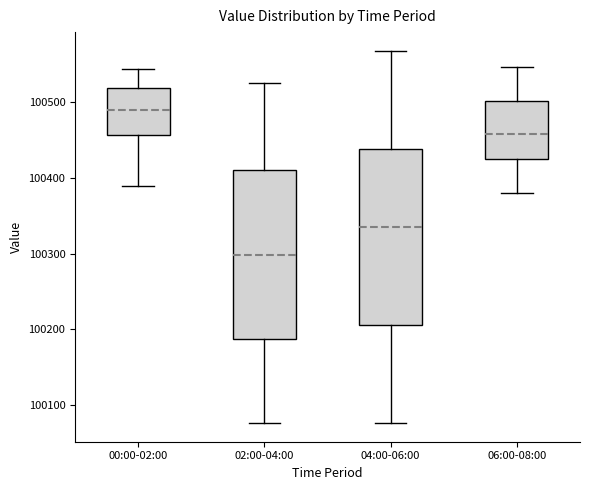

Which box's median line is the lowest?

02:00-04:00